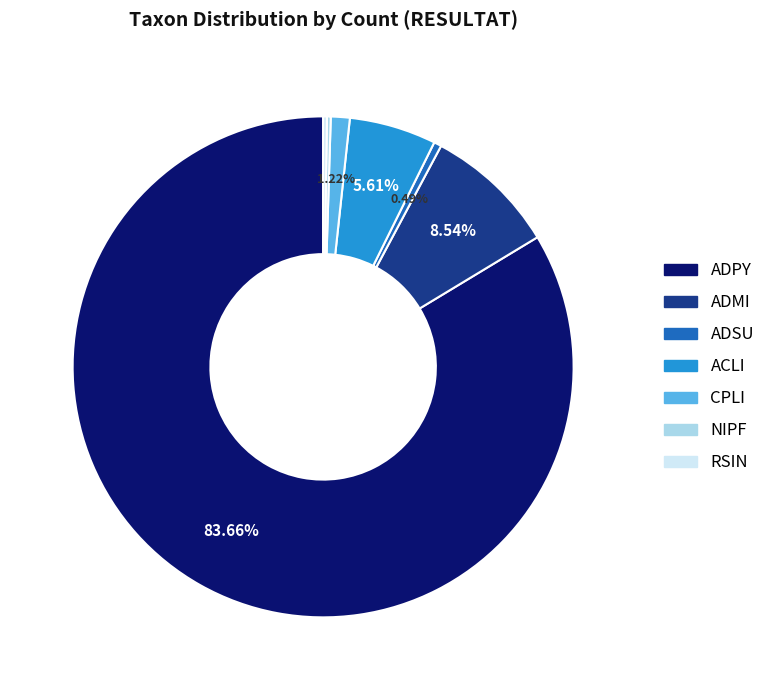

To the nearest percent, what percentage of the pie is ADMI?

9%